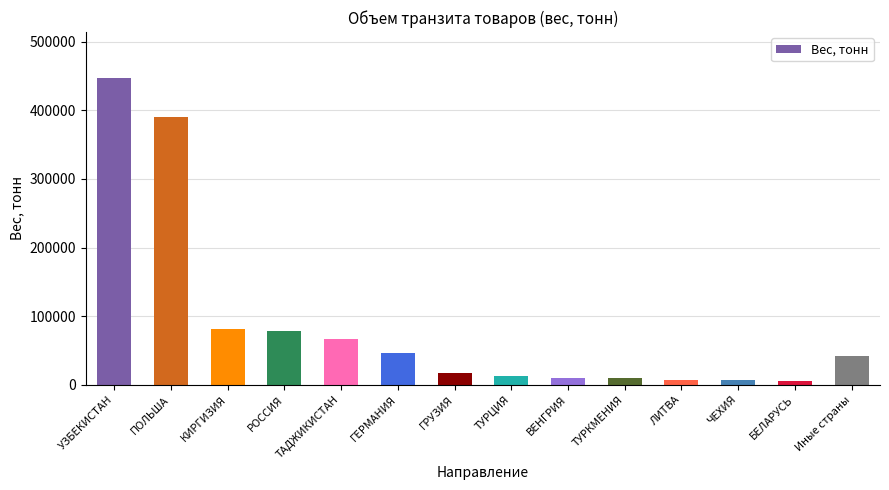

What is the sum of all values?

1220143